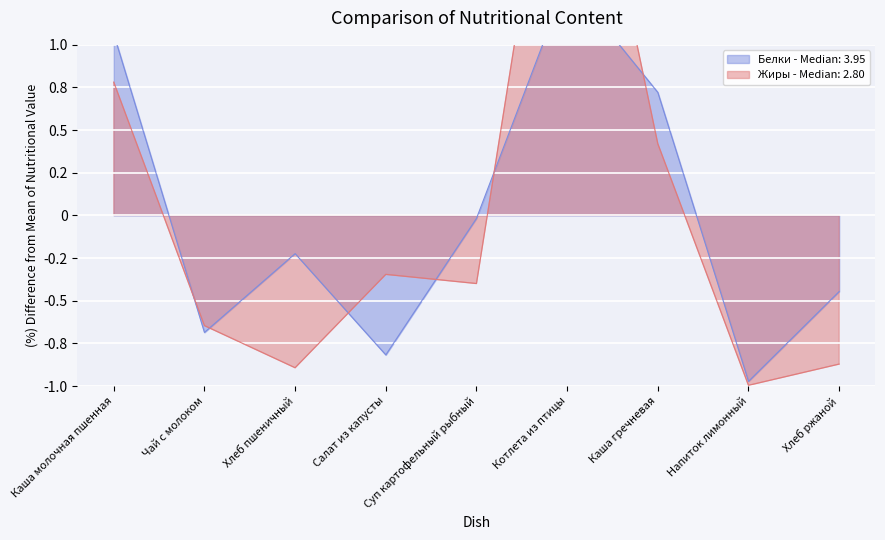

List the series in order of their overall mean, lowest first.

Белки, Жиры